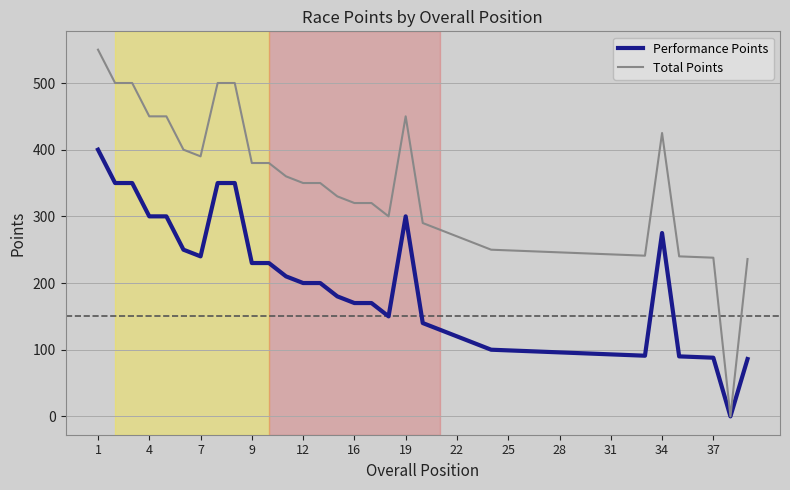

Which series has the largest total across all categories?

Total Points